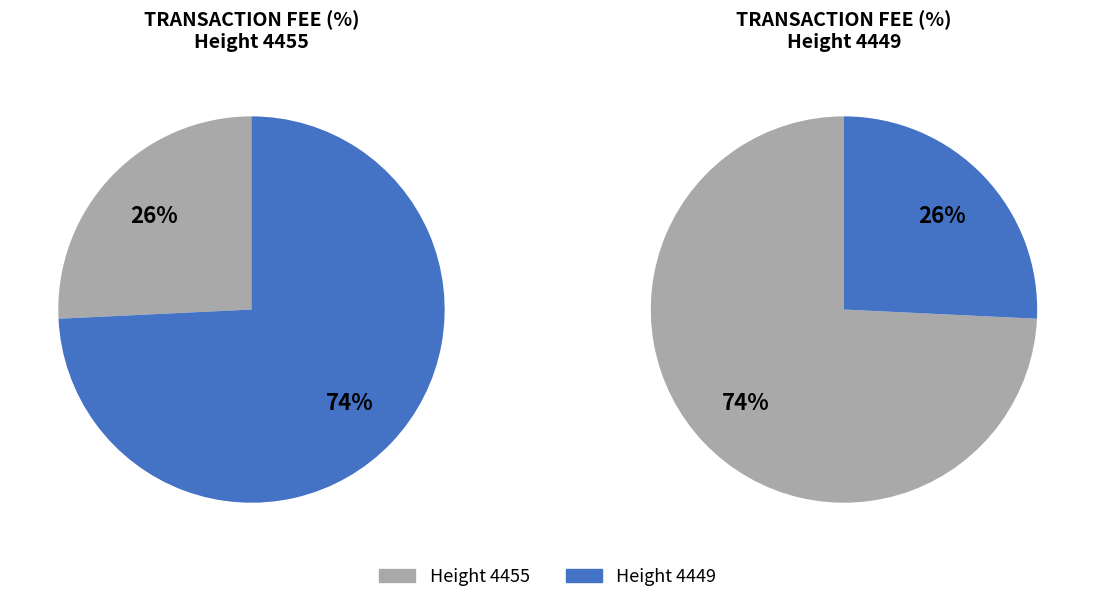

What is the smallest slice in the pie chart?

4455